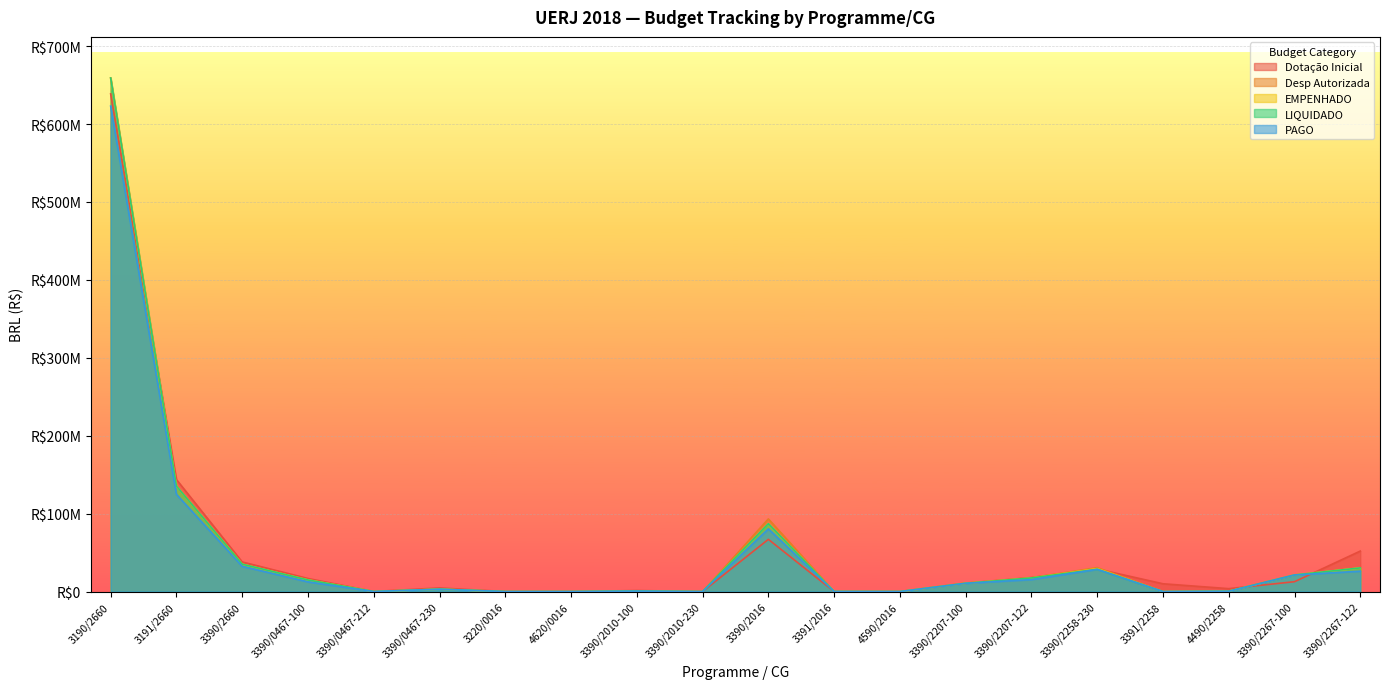

What position from the right is 4590/2016?

8